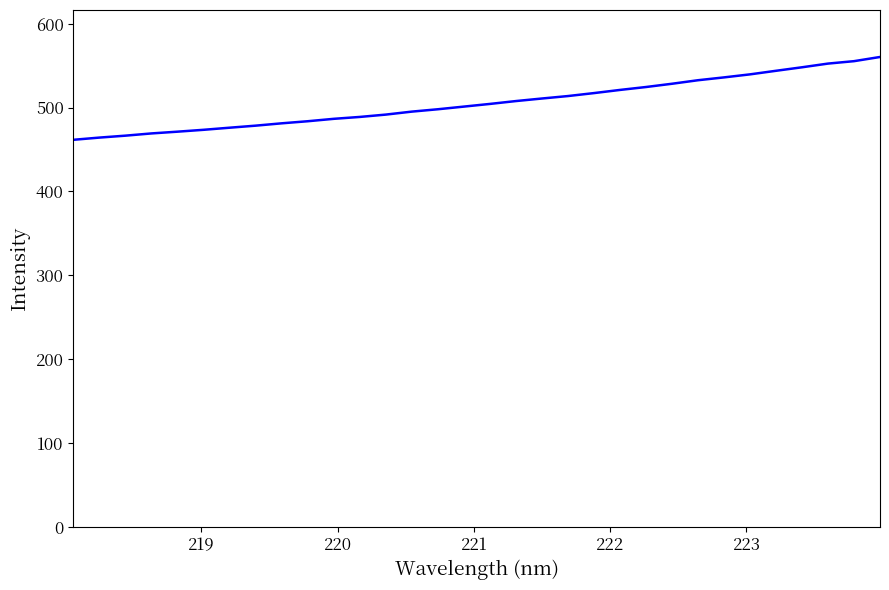

What is the difference between the maximum and minimum values?

98.8